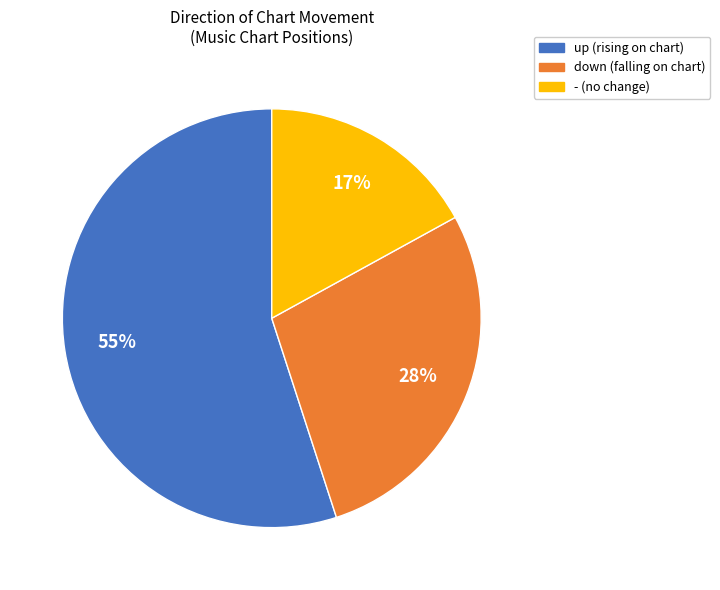

What is the largest slice in the pie chart?

up